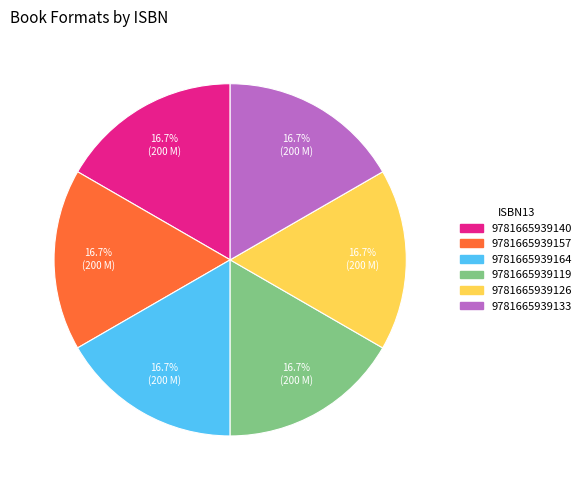

Is there a majority slice in this chart?

No